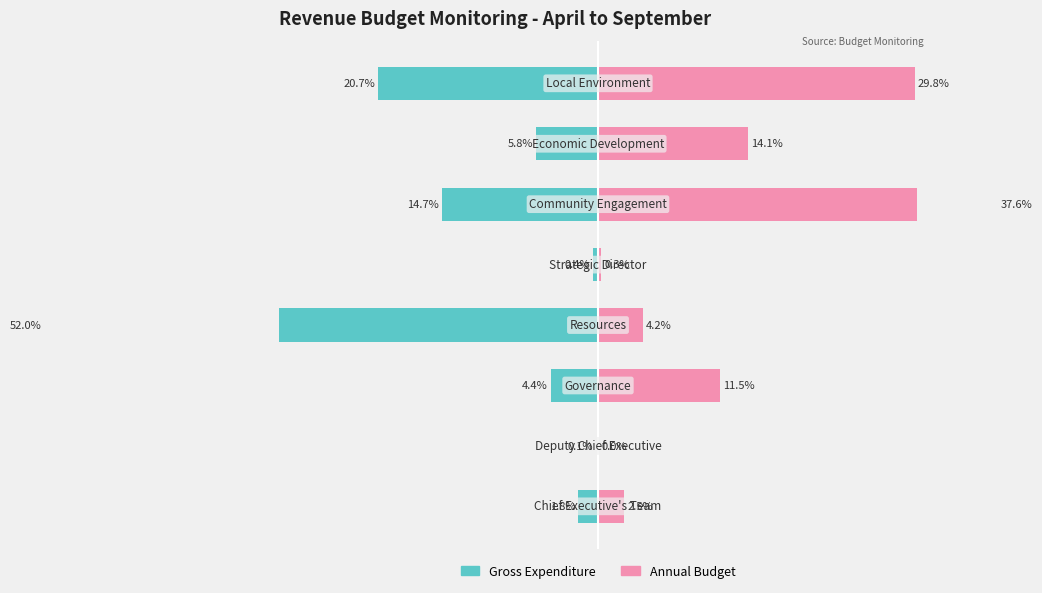

Which series has the widest spread of values?

Gross Expenditure